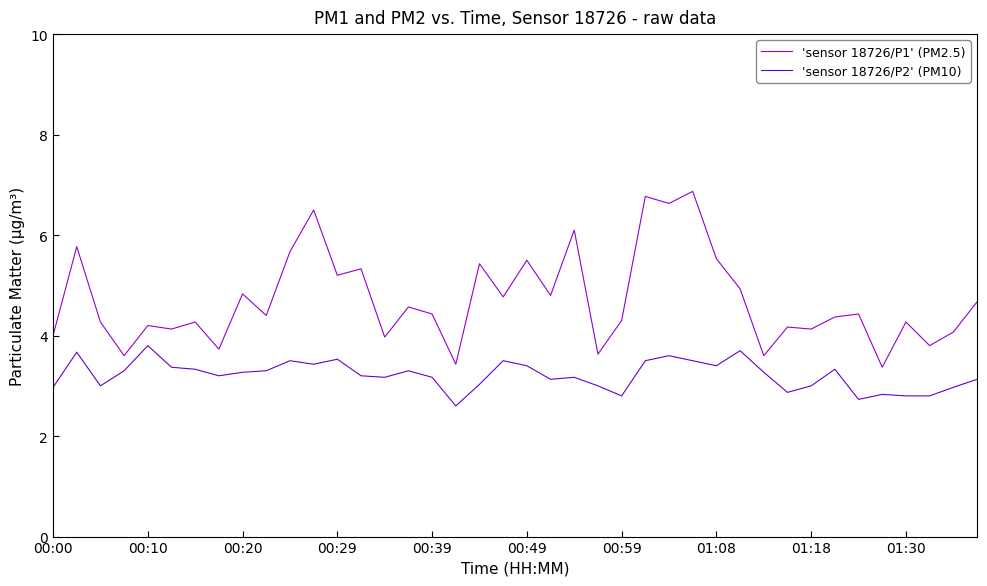

What is the average value of the 'sensor 18726/P1' (PM2.5) series?

4.7